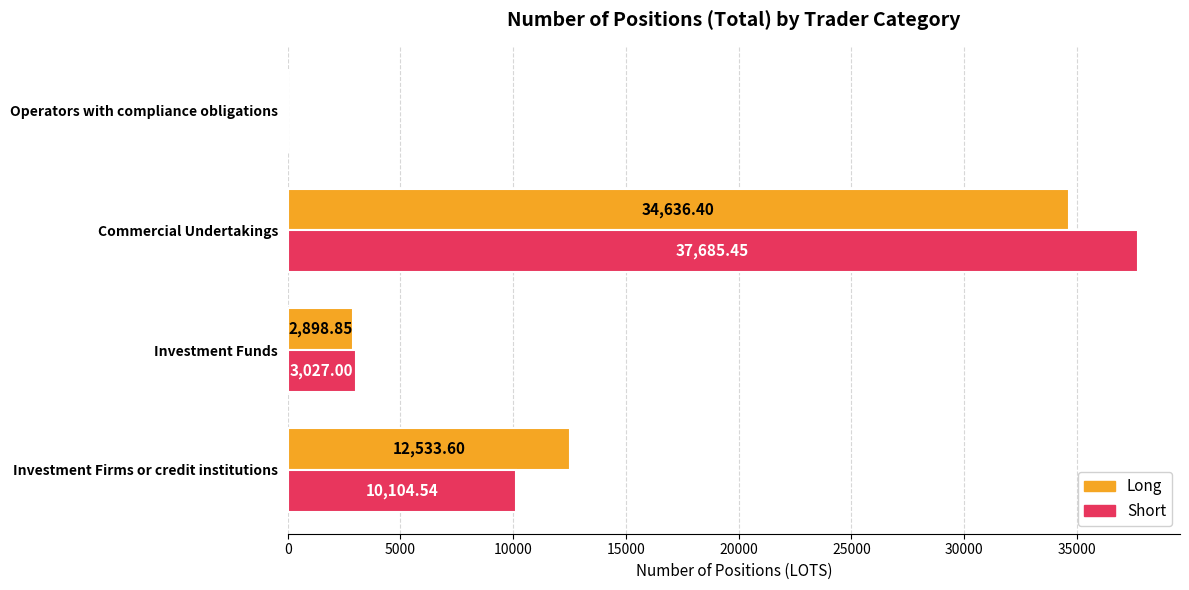

What is the sum of the Short values at Operators with compliance obligations and Investment Firms or credit institutions?

10104.5